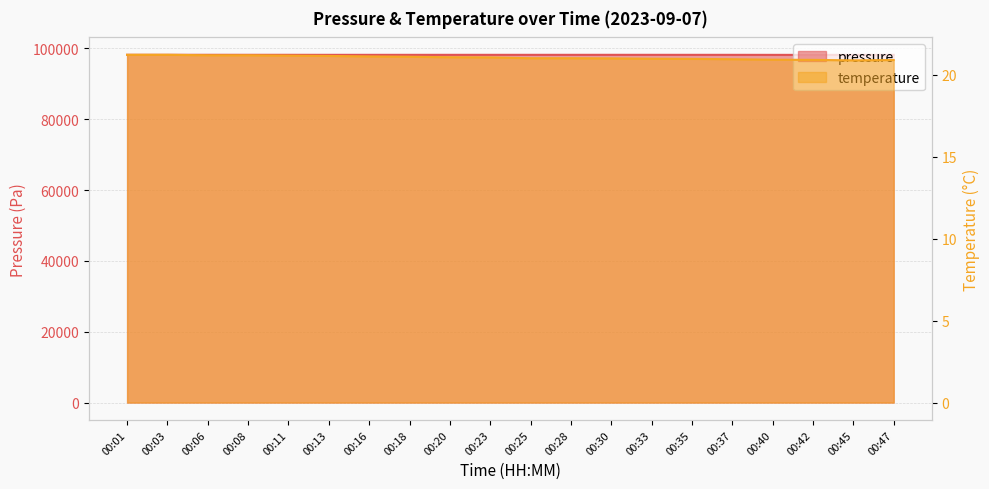

What is the total value across all series at 00:03?

98221.2